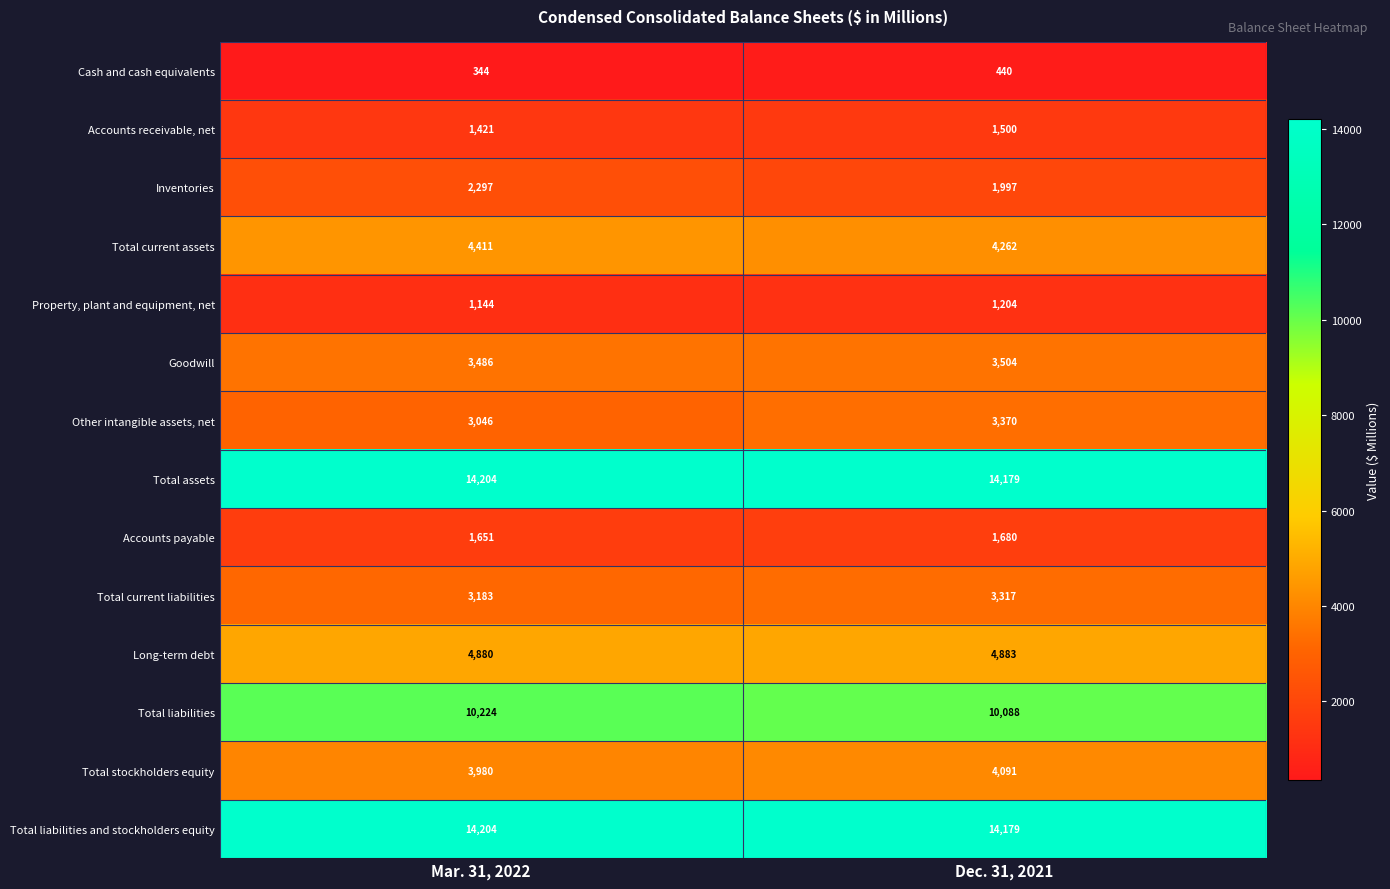

What is the sum of all Total stockholders equity values?

8071